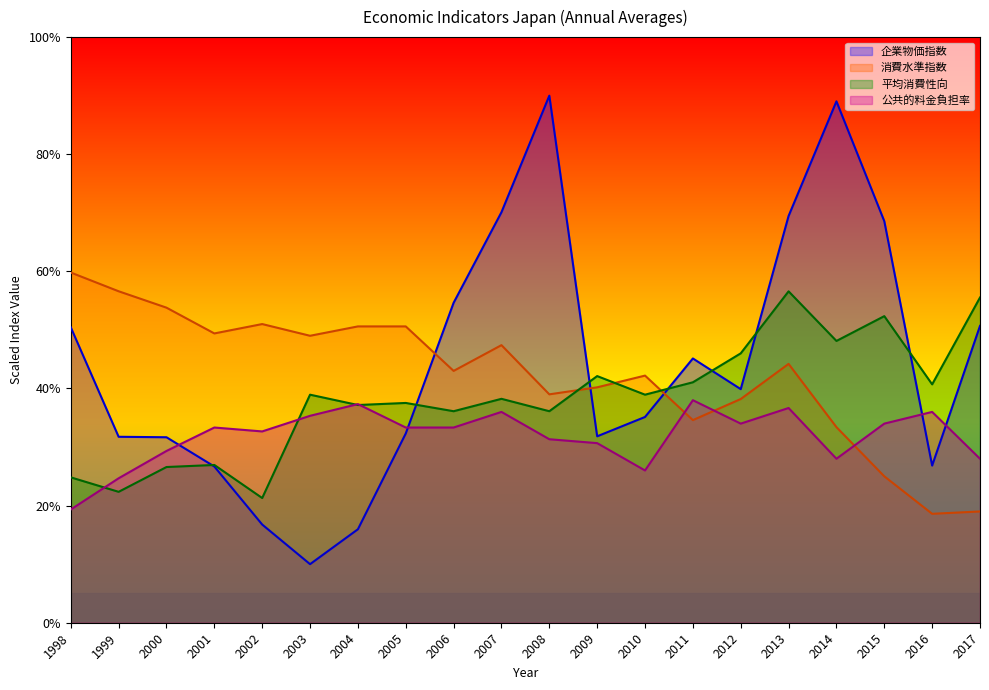

Rank the series at 2010 from lowest to highest value.

公共的料金負担率, 企業物価指数, 平均消費性向, 消費水準指数